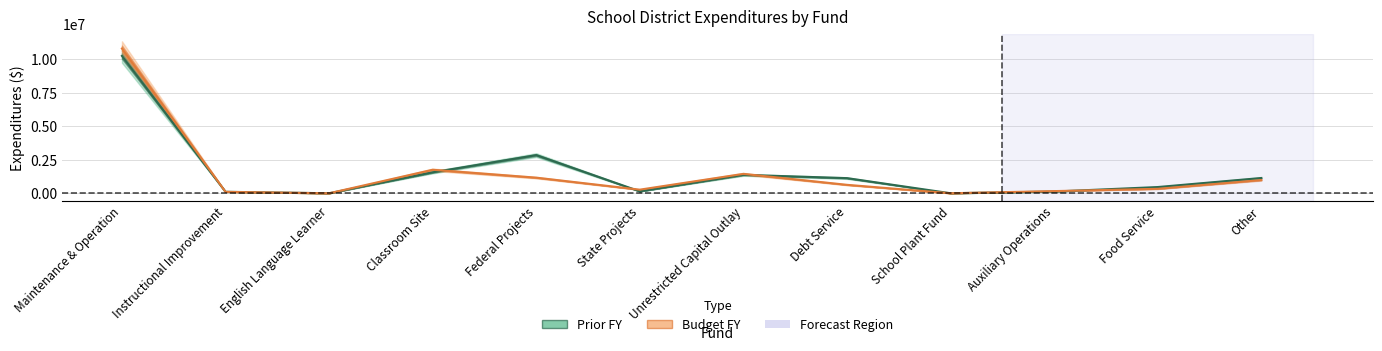

Which category has the lowest value in the Budget FY series?

English Language Learner